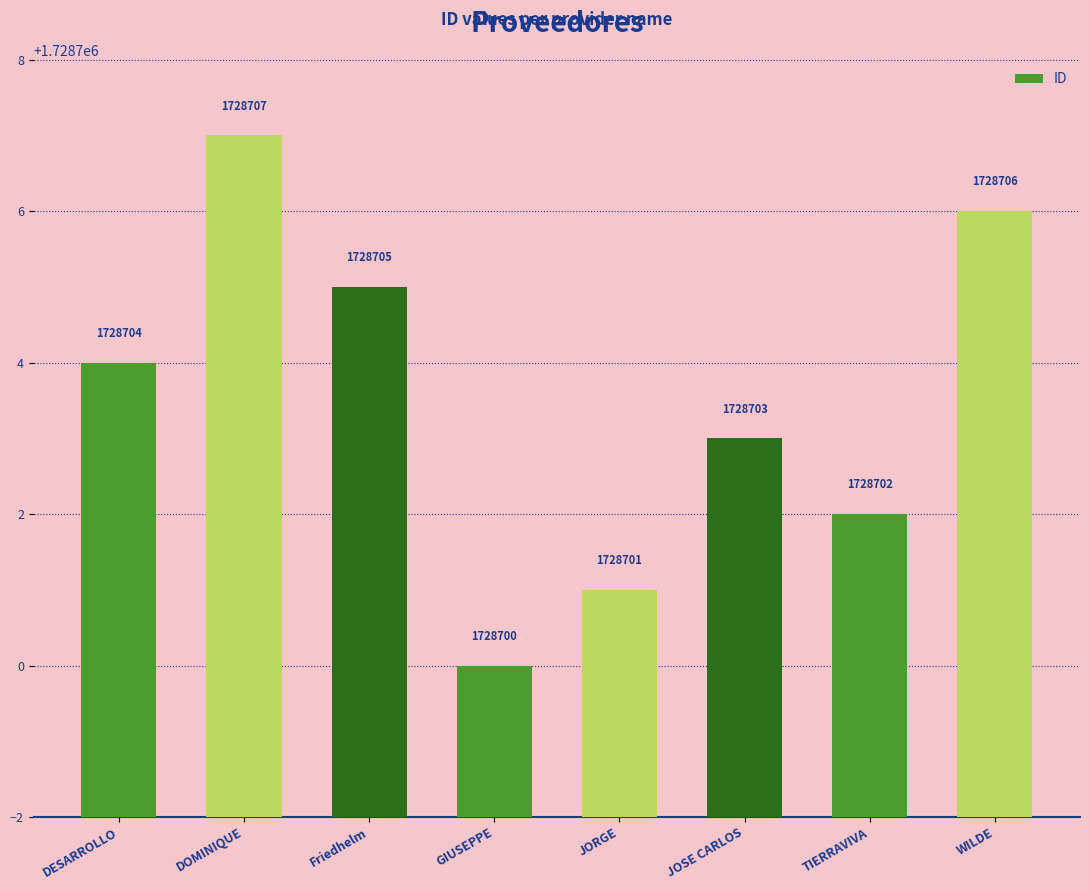

What is the ratio of the value at JOSE CARLOS to the value at DOMINIQUE?

1.0